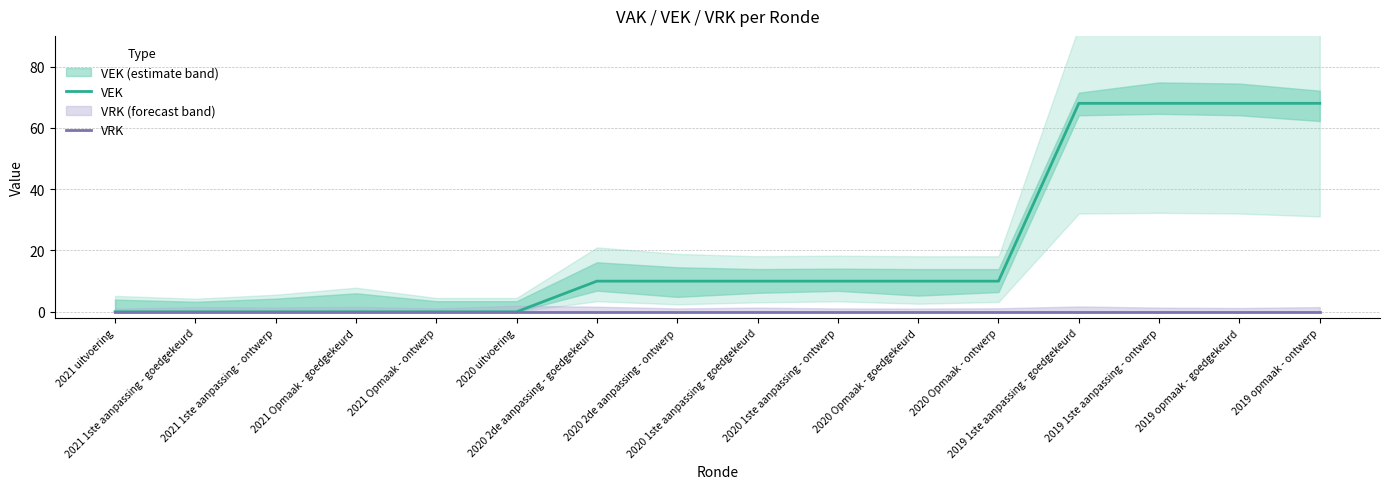

True or false: VRK has more than 2 interior local peaks.

False